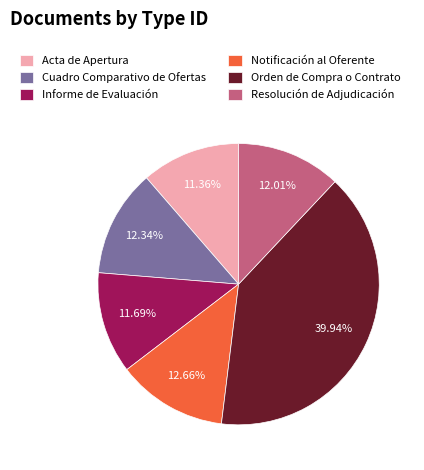

What percentage is the Cuadro Comparativo de Ofertas slice, to the nearest percent?

12%